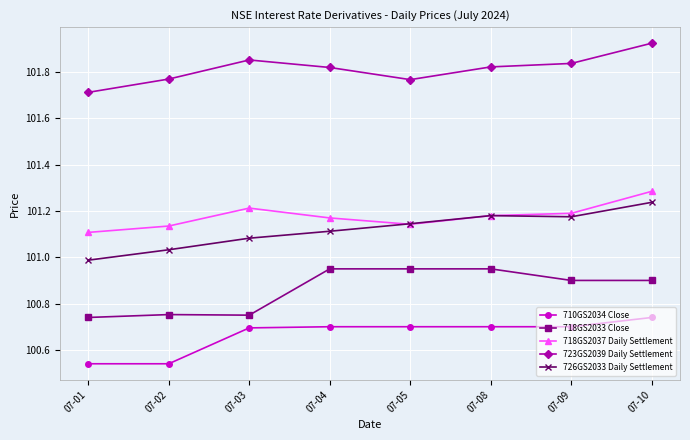

True or false: 718GS2033 Close and 726GS2033 Daily Settlement cross at least once.

False